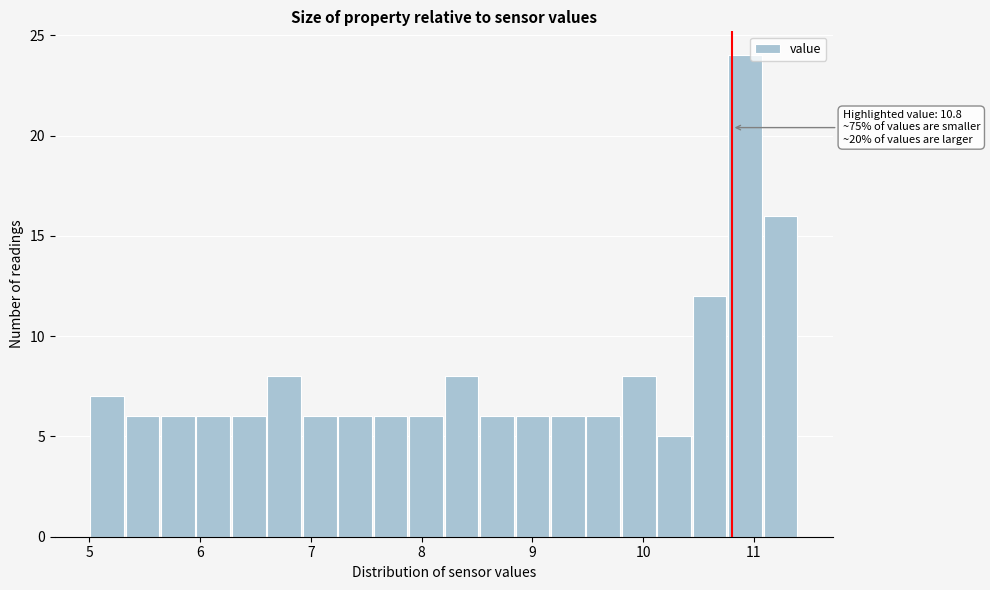

Read against the x-axis, roughly where is the centre of the tallest bar?

10.9